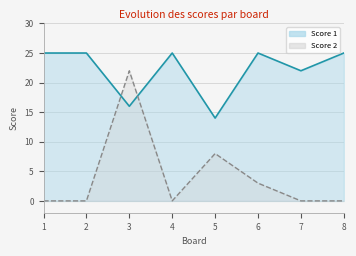

Reading left to right, extract all data points from this chart.

Score 1: 25	25	16	25	14	25	22	25
Score 2: 0	0	22	0	8	3	0	0